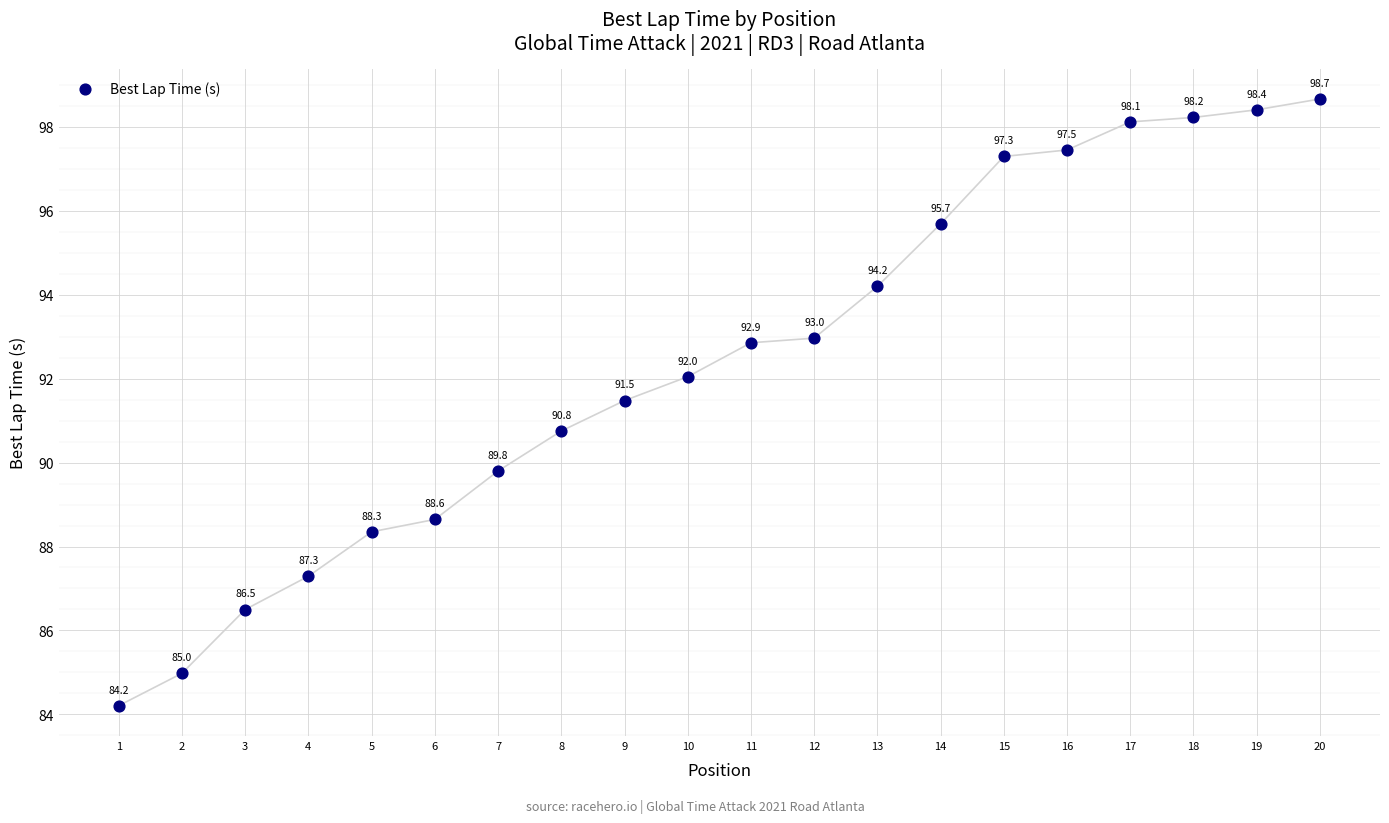

What Y value in the scatter plot is closest to 91?

90.8